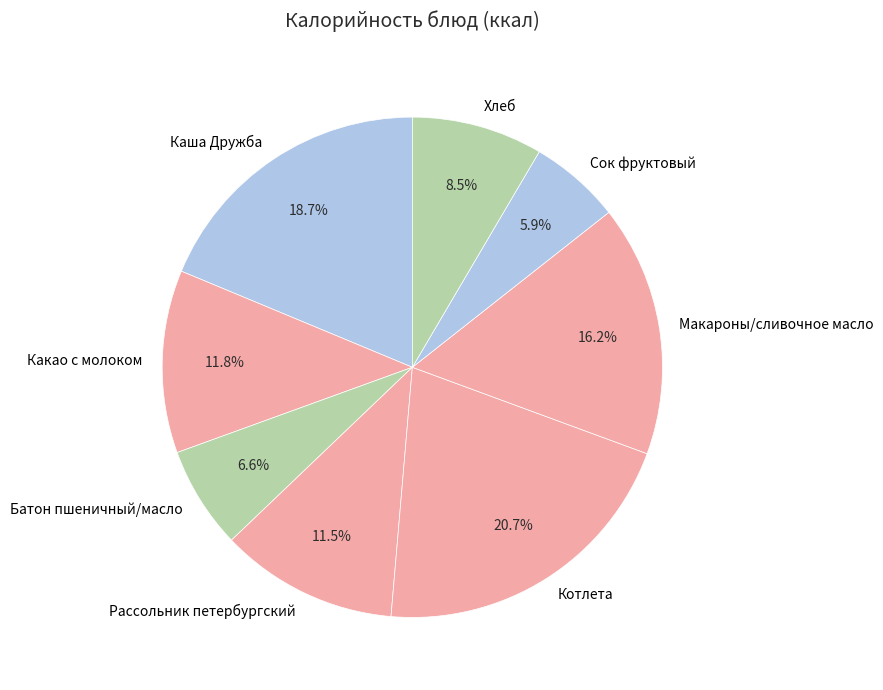

Is there any slice that represents more than half of the pie?

No